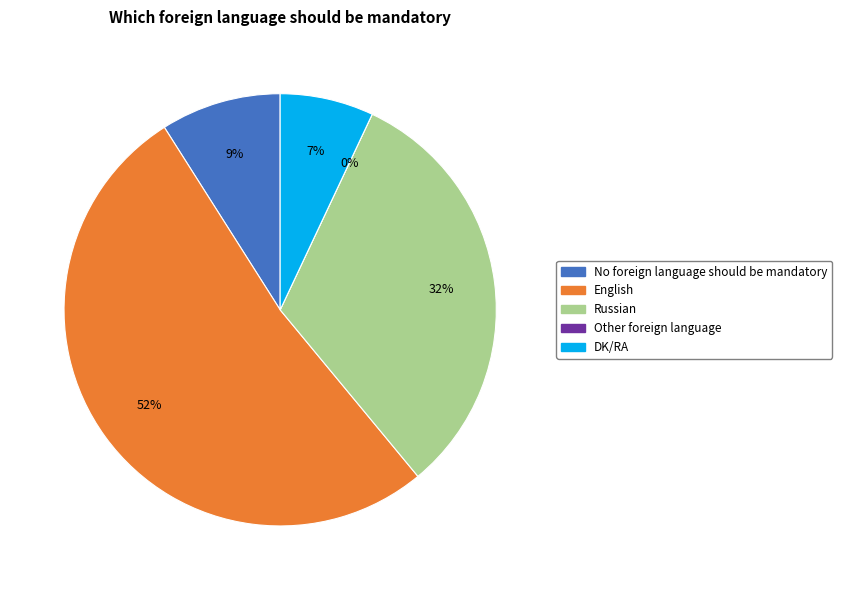

How many slices are in this pie chart?

5